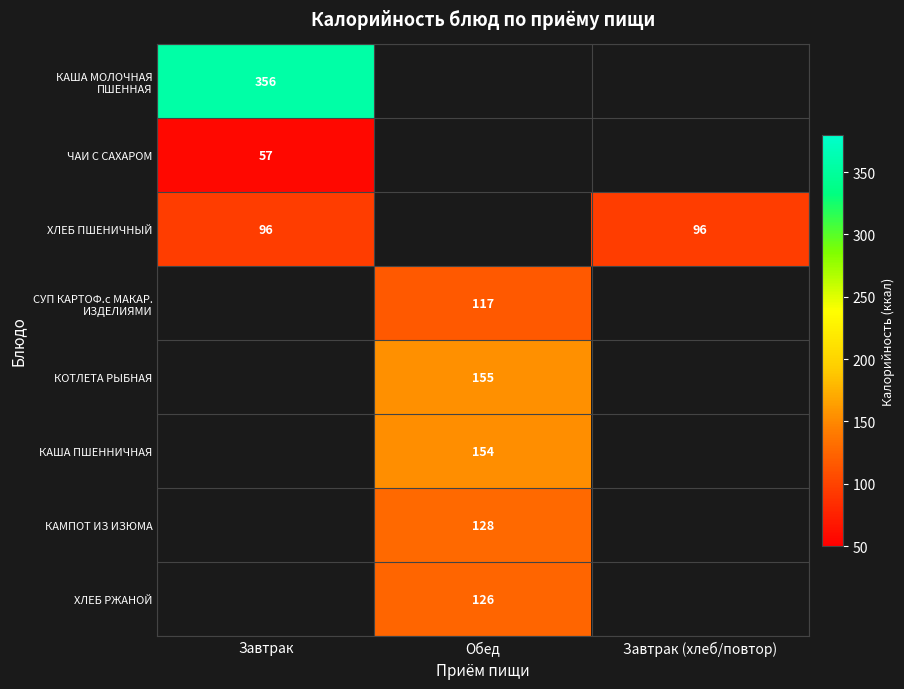

True or false: СУП КАРТОФ.с МАКАР. ИЗДЕЛИЯМИ has a value of 117 at Обед.

True